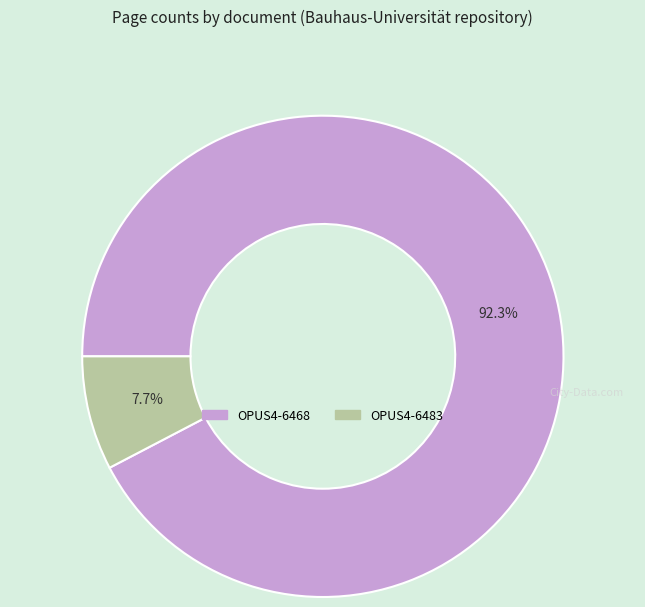

Between OPUS4-6468 and OPUS4-6483, which is larger?

OPUS4-6468